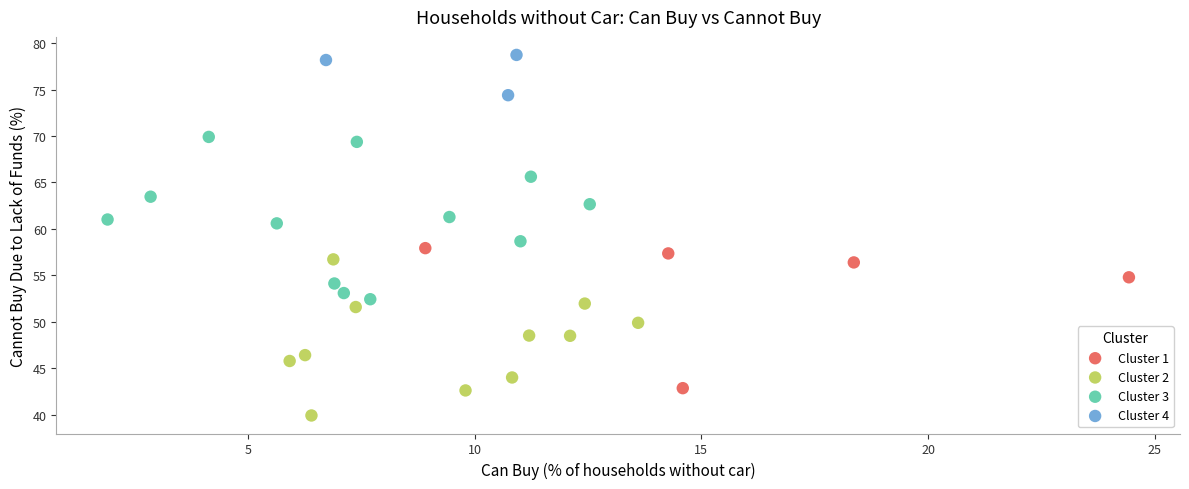

What are all the series names shown in the legend?

Cluster 1, Cluster 2, Cluster 3, Cluster 4